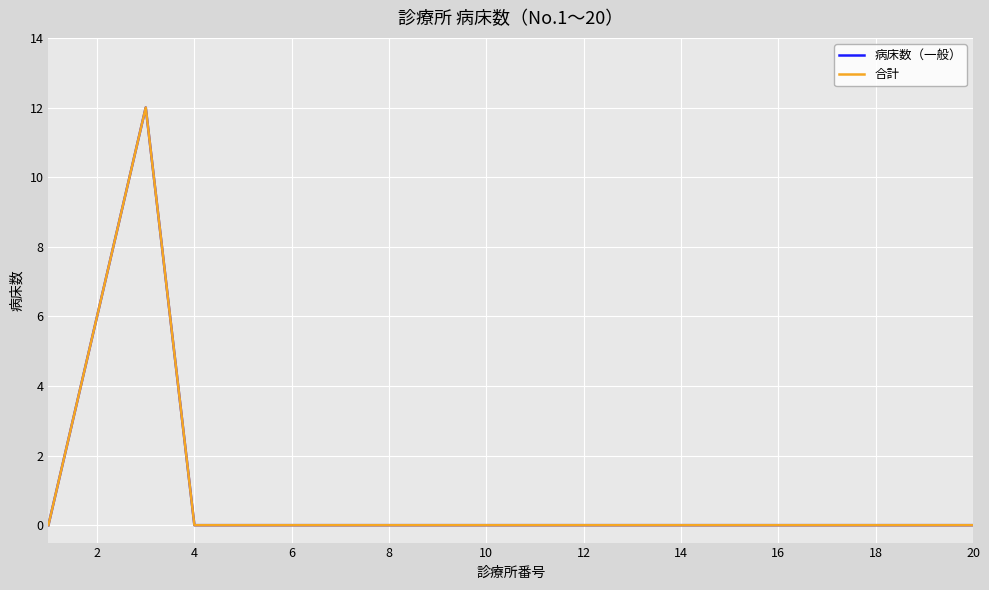

Is this an area chart (filled region under the line)?

No